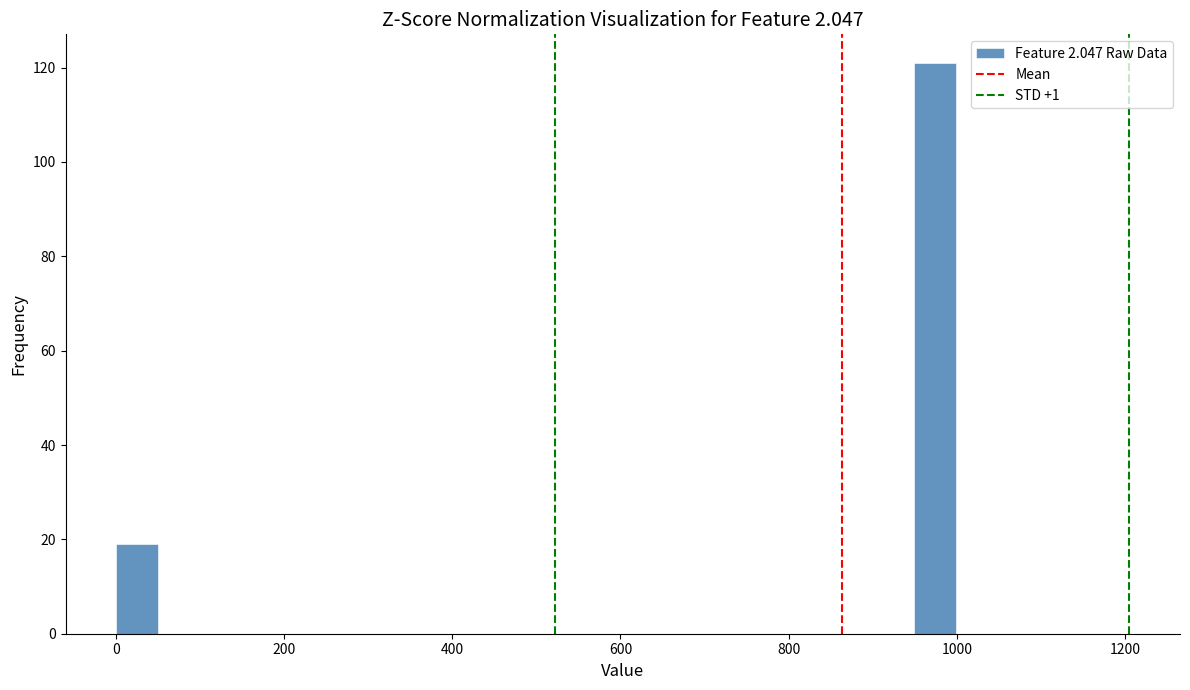

Read against the x-axis, roughly where is the centre of the tallest bar?

980